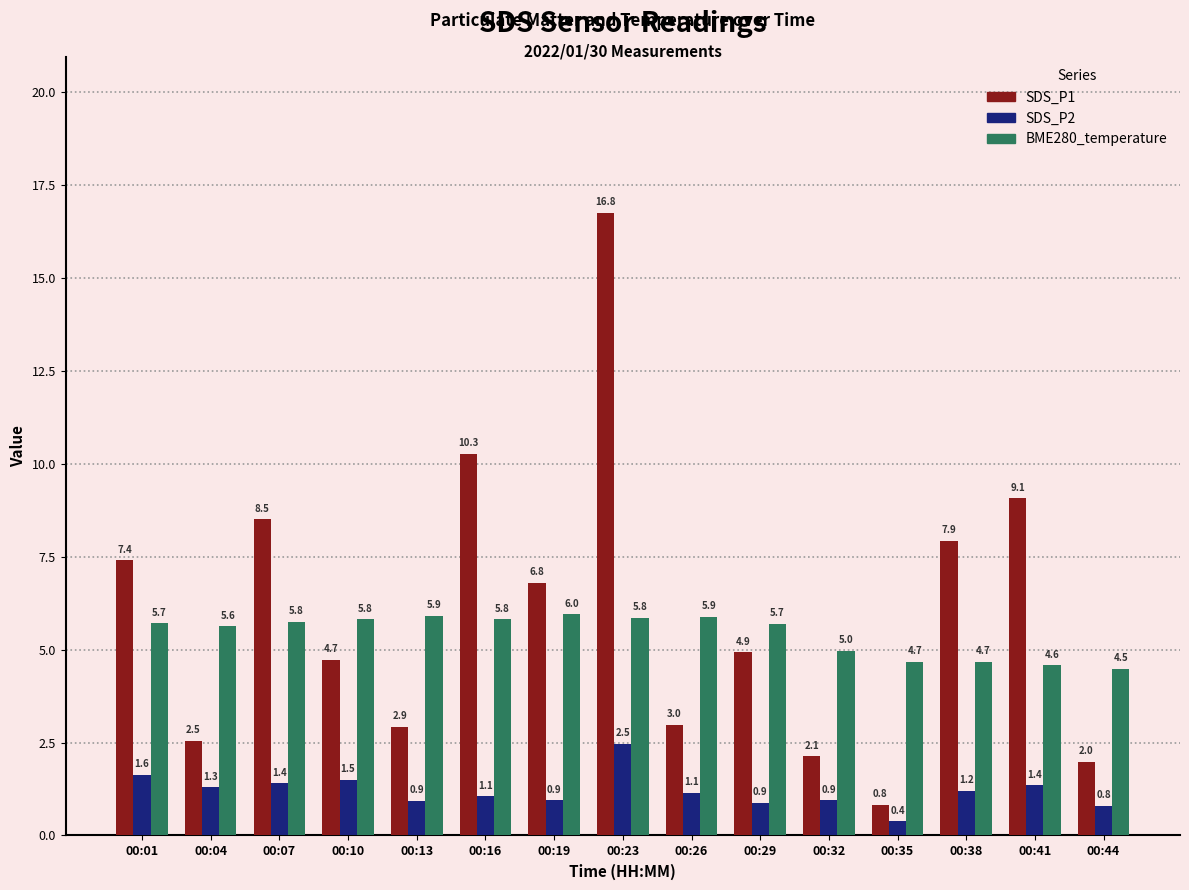

What is the difference between the highest and lowest values at 00:44?

3.7